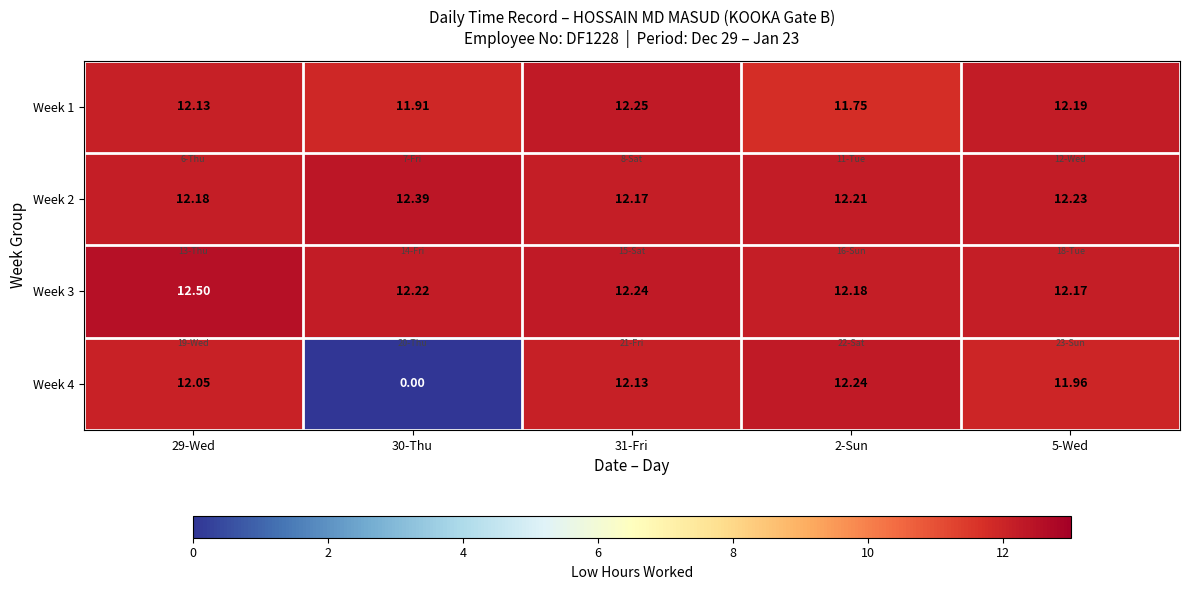

Which series has the largest total across all categories?

Week 3